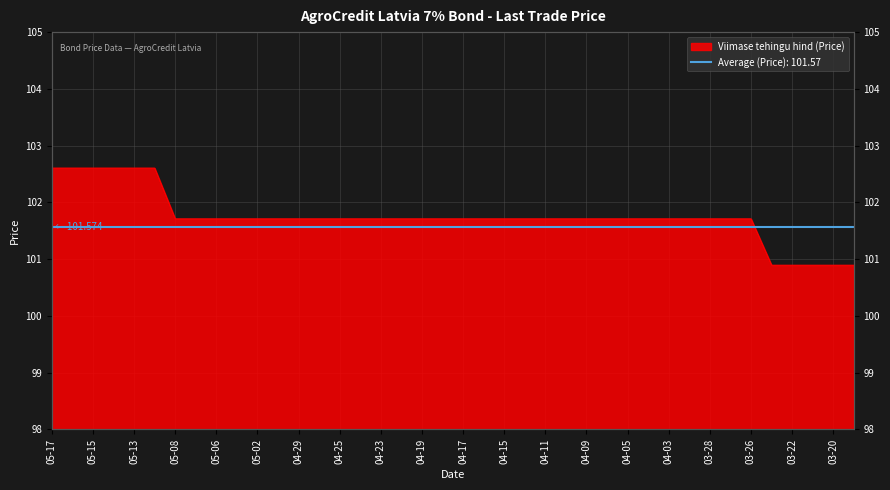

Approximately how many times larger is the value at 2024-04-10 compared to 2024-04-22?

1.0